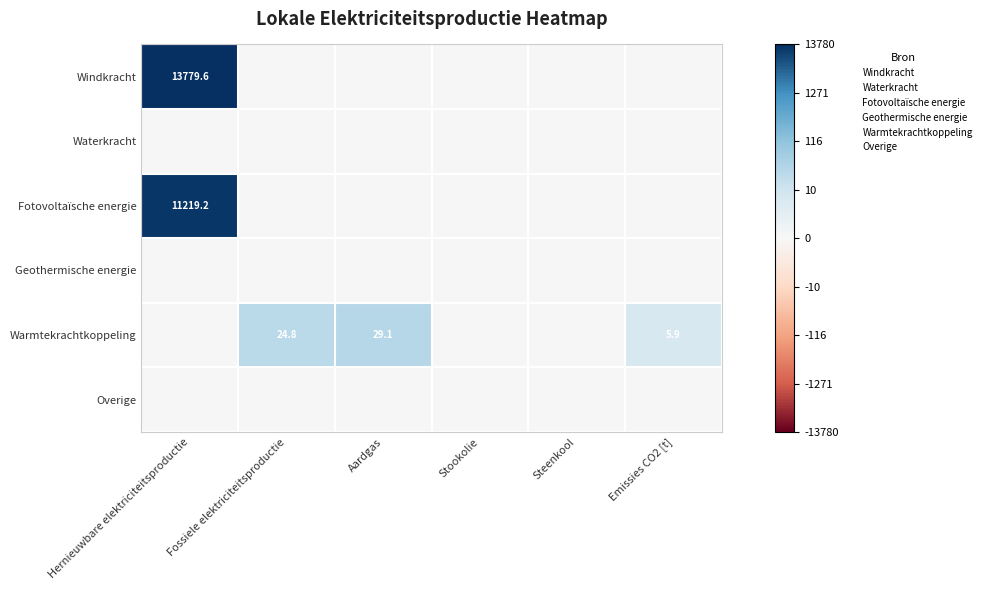

Is it true that Overige equals 0.0 at Aardgas?

True